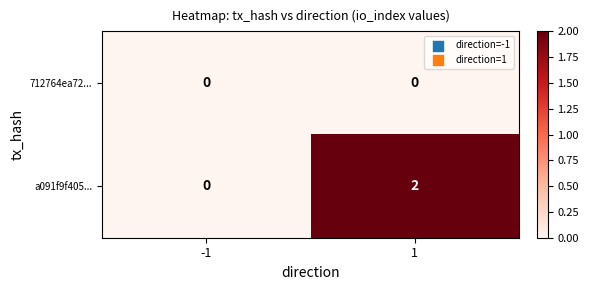

At 1, list the series in order from largest to smallest.

a091f9f405..., 712764ea72...